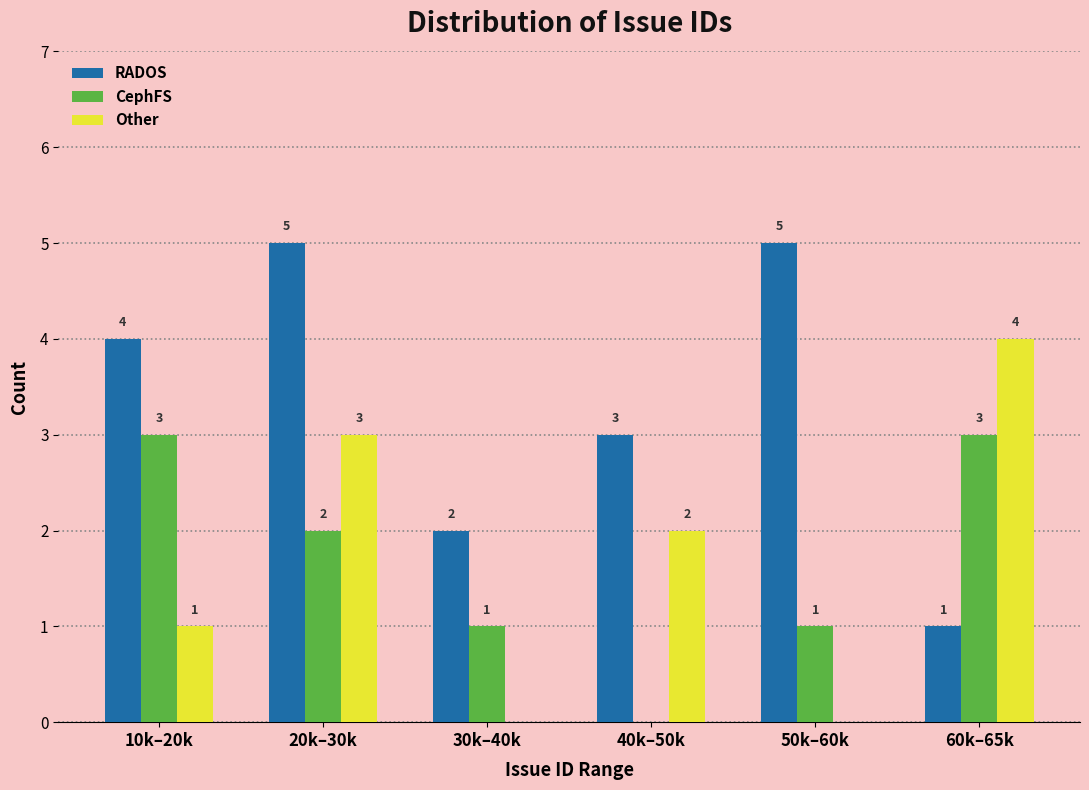

Reading left to right, transcribe all the data shown in this chart.

RADOS: 10k–20k=4	20k–30k=5	30k–40k=2	40k–50k=3	50k–60k=5	60k–65k=1
CephFS: 10k–20k=3	20k–30k=2	30k–40k=1	40k–50k=0	50k–60k=1	60k–65k=3
Other: 10k–20k=1	20k–30k=3	30k–40k=0	40k–50k=2	50k–60k=0	60k–65k=4